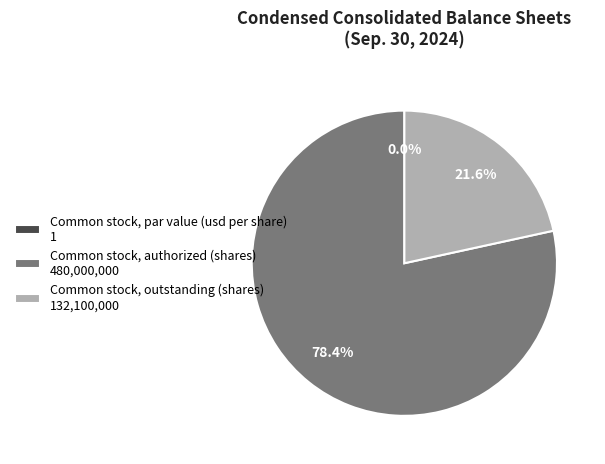

How many segments does this pie chart have?

3